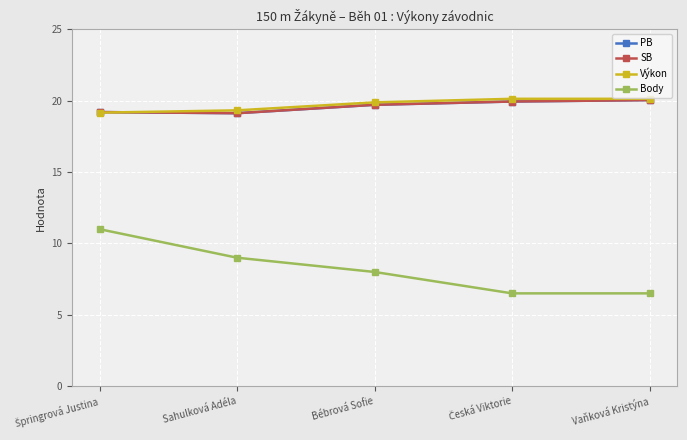

At how many categories does at least one series exceed 11?

5